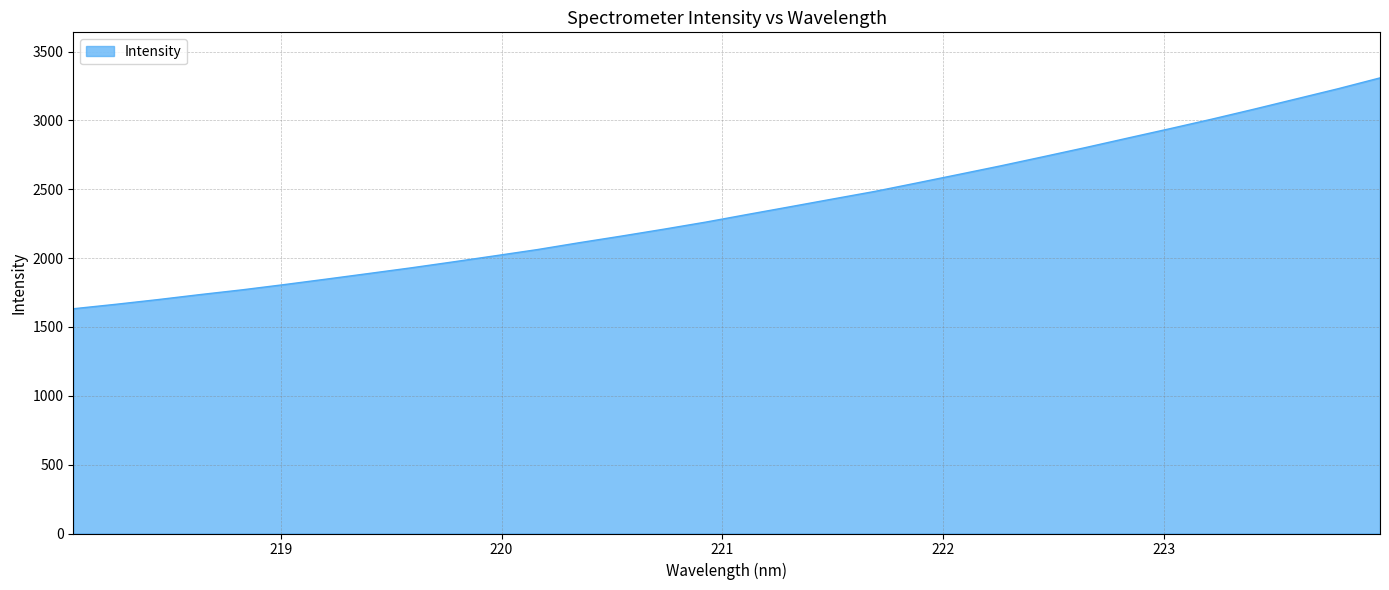

What is the minimum value shown in the chart?

1632.5